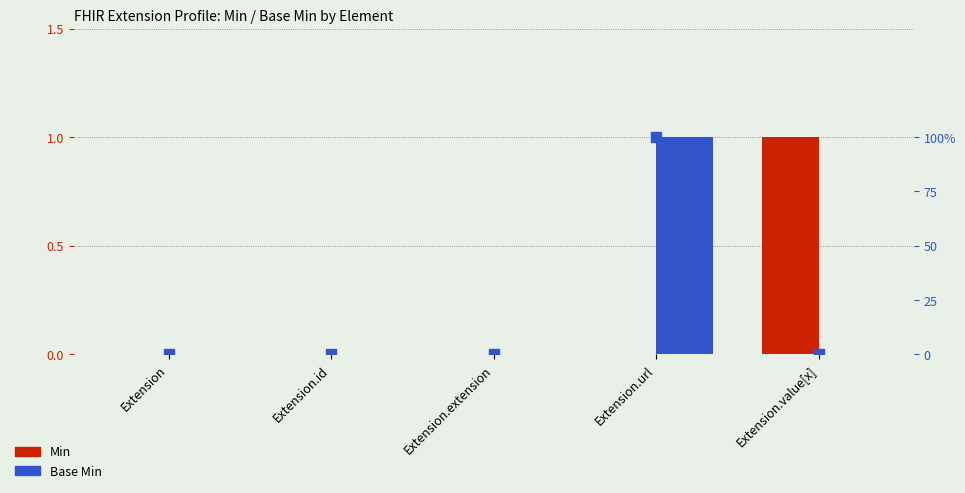

At which category is the sum across all series the highest?

Extension.url